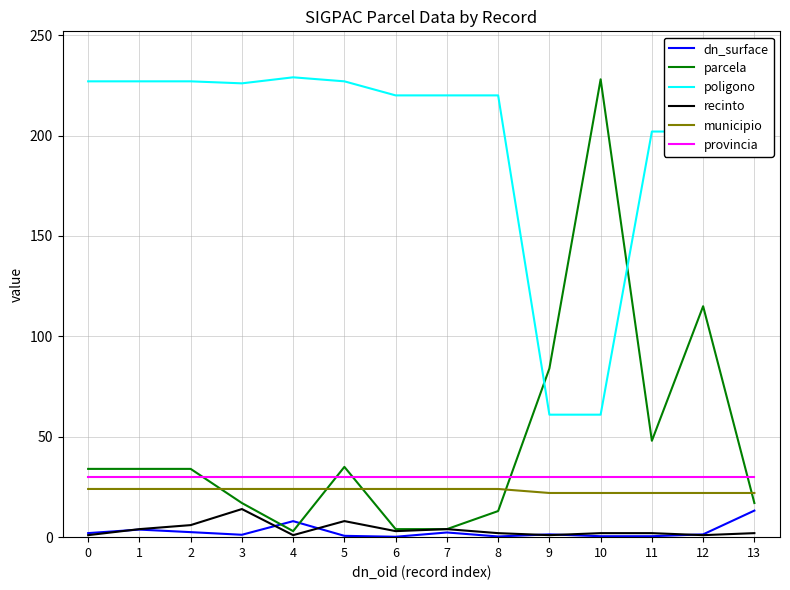

Which series changed the most between 5 and 6?

parcela